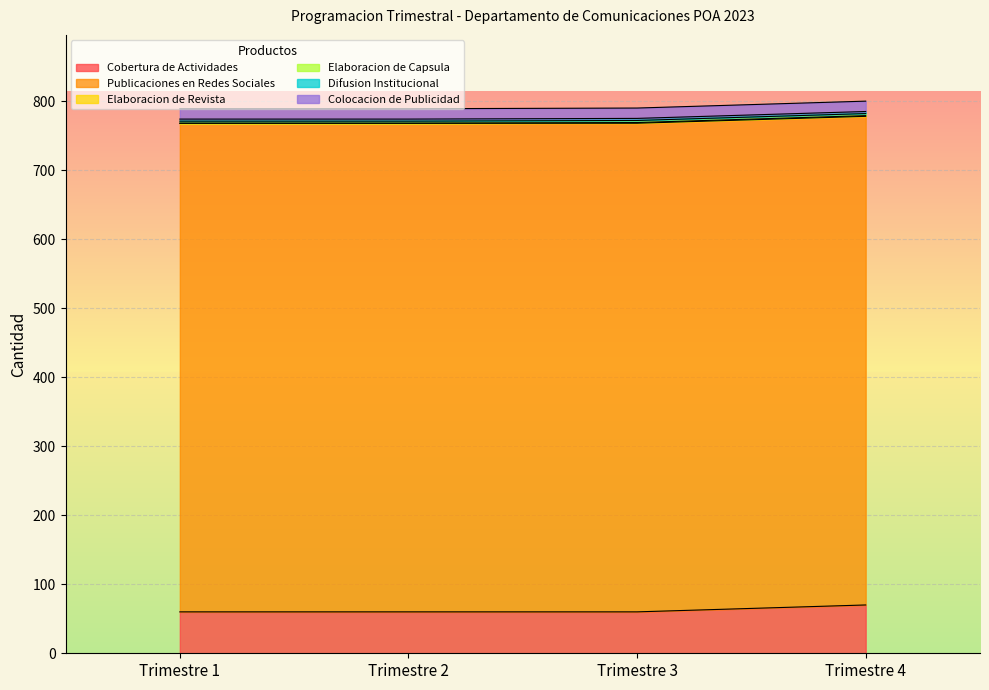

Is the value of Publicaciones en Redes Sociales at Trimestre 1 greater than the value of Colocacion de Publicidad at Trimestre 3?

Yes